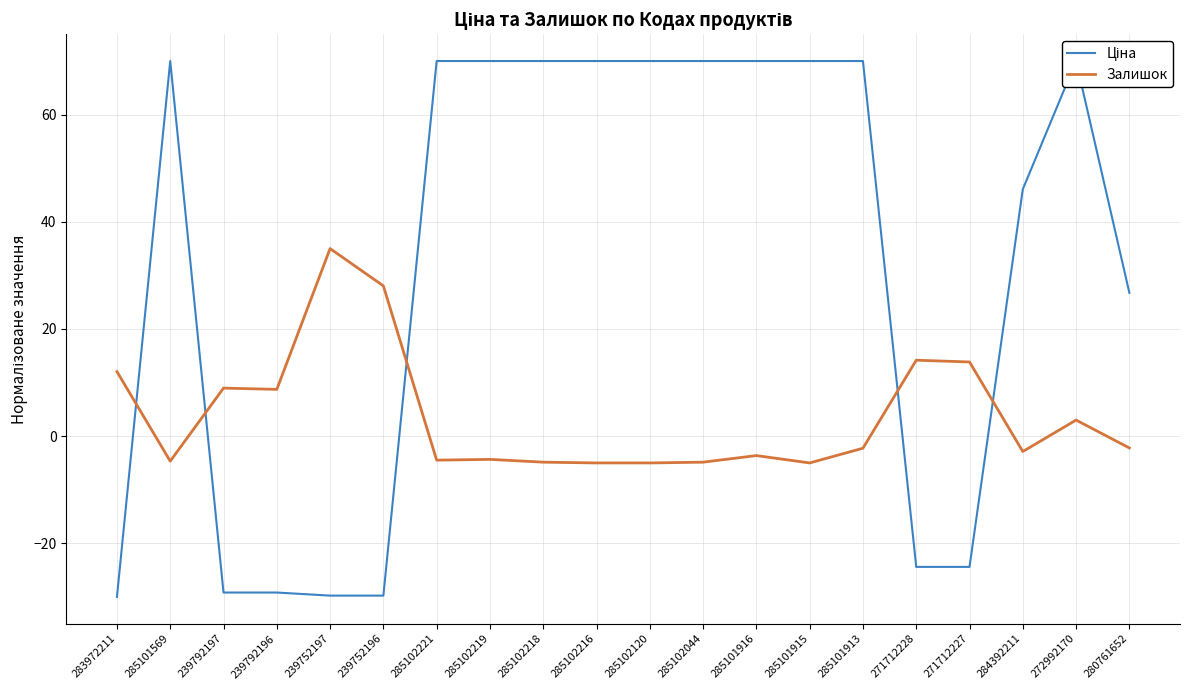

How many intersections are there between Ціна and Залишок?

5